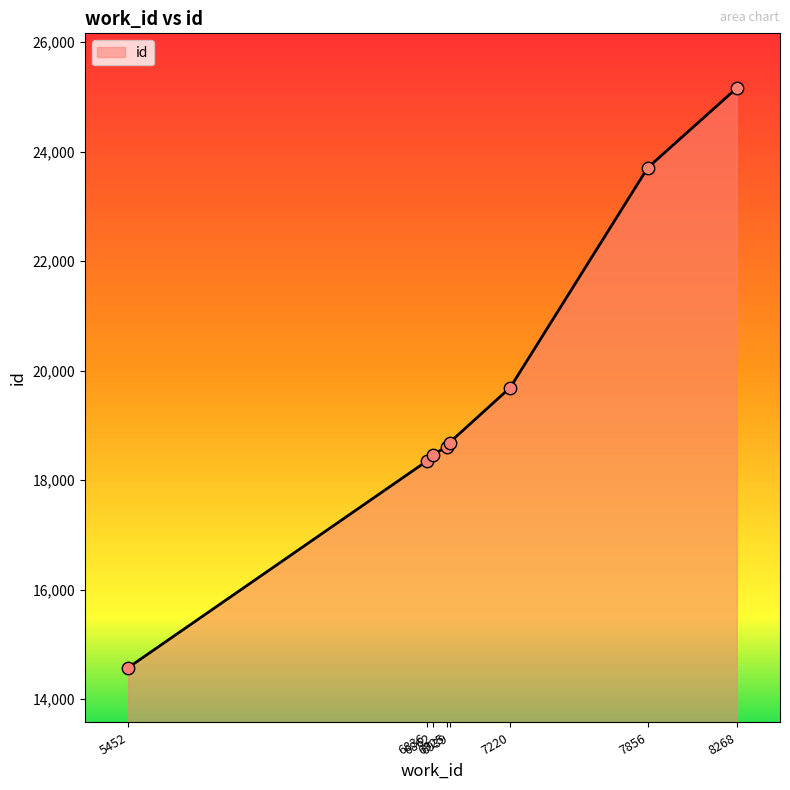

What is the change in value from 6836 to 6939?

+333